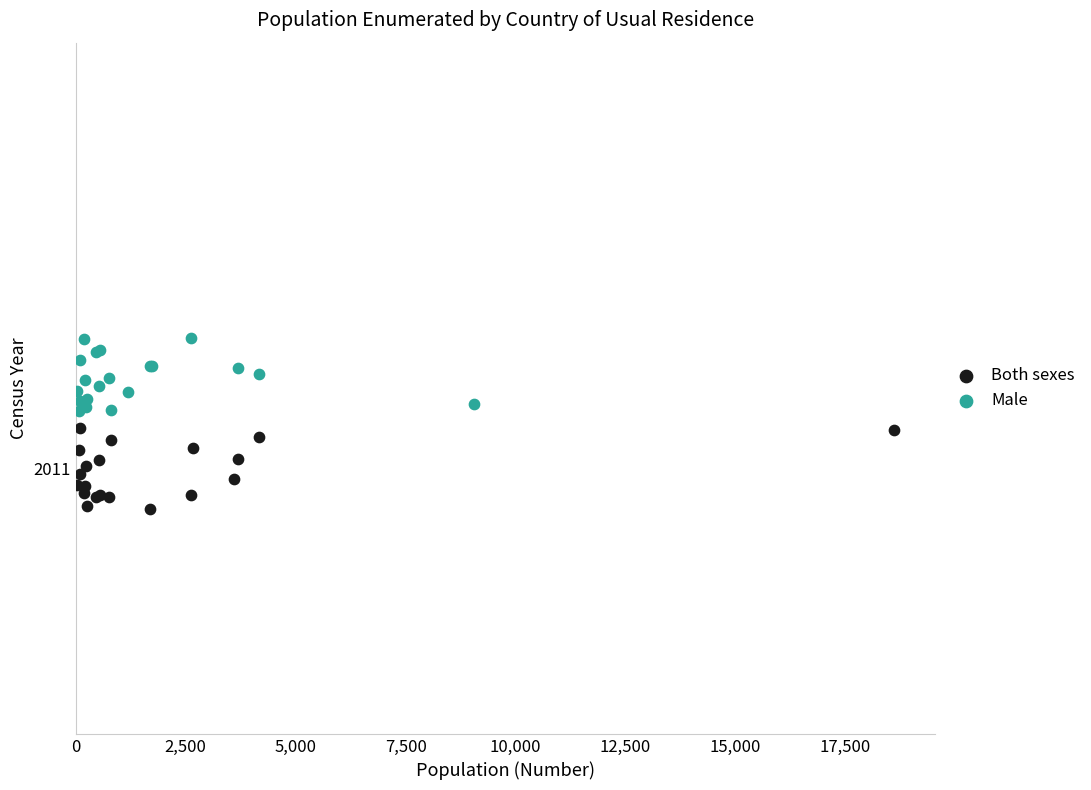

What are all the series names shown in the legend?

Both sexes, Male